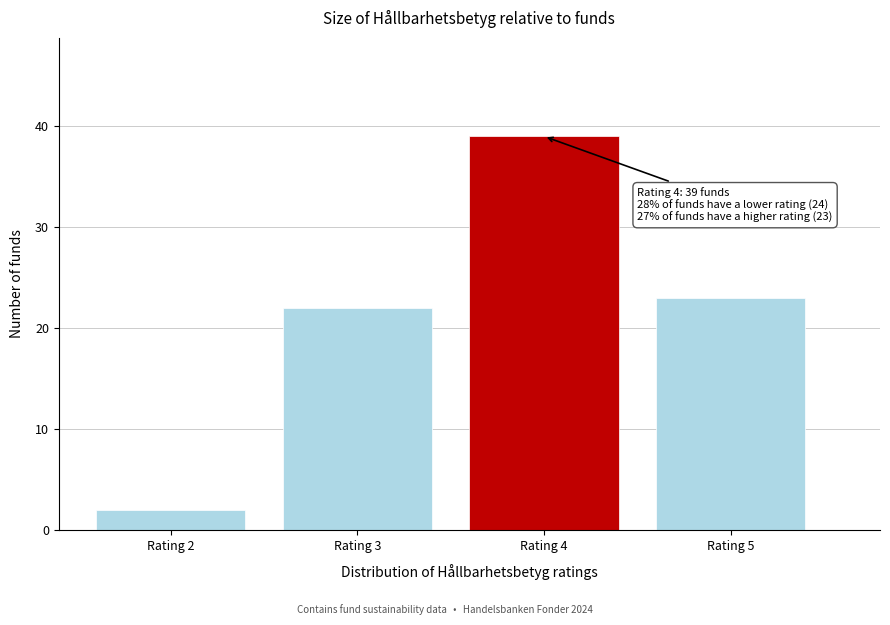

Reading left to right, extract all data points from this chart.

Rating 2=2	Rating 3=22	Rating 4=39	Rating 5=23